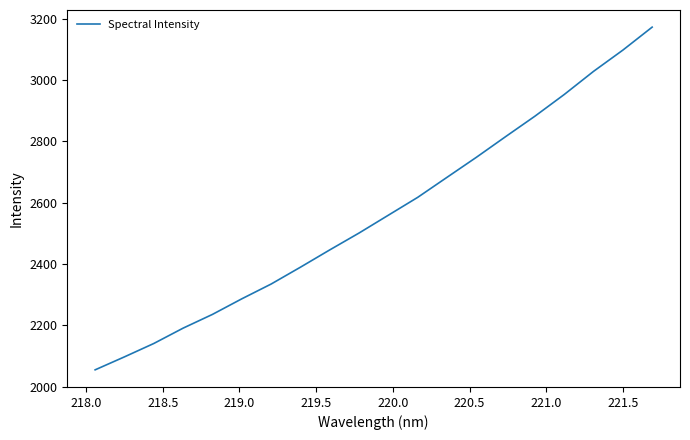

What is the difference between the maximum and minimum values?

1116.8